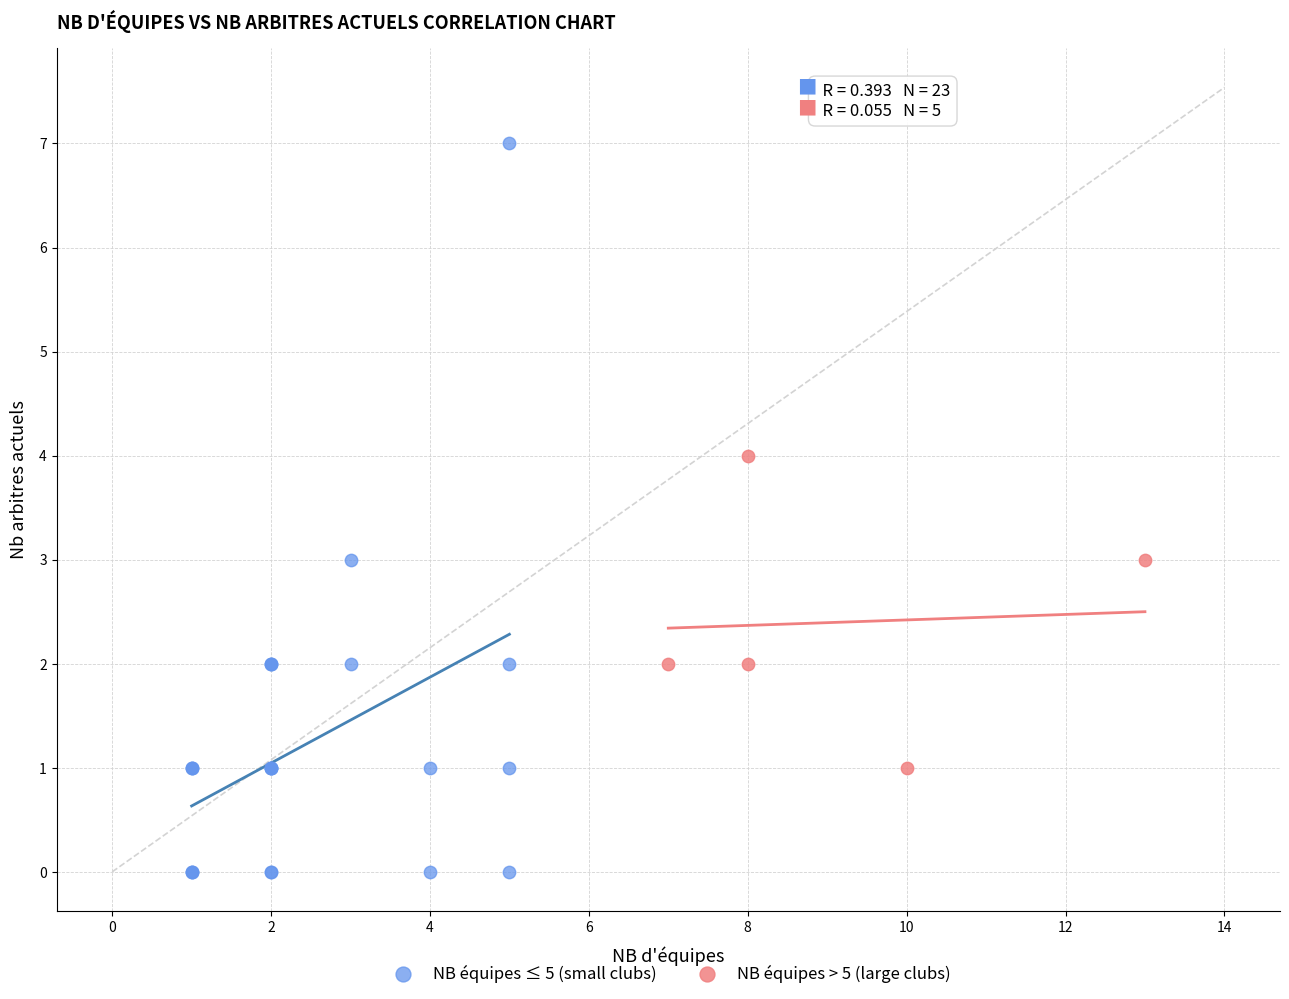

Which series has the widest spread of Y values?

NB équipes ≤ 5 (small clubs)